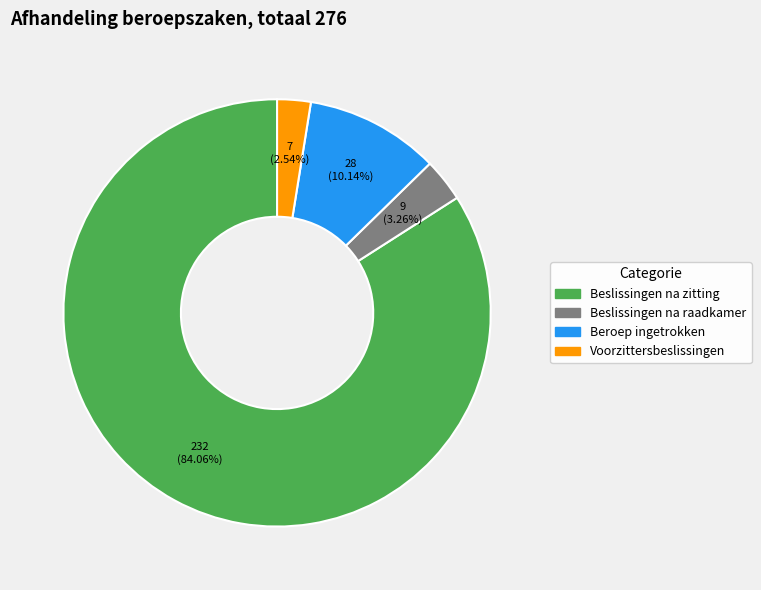

To the nearest percent, what percentage of the pie is Beslissingen na raadkamer?

3%